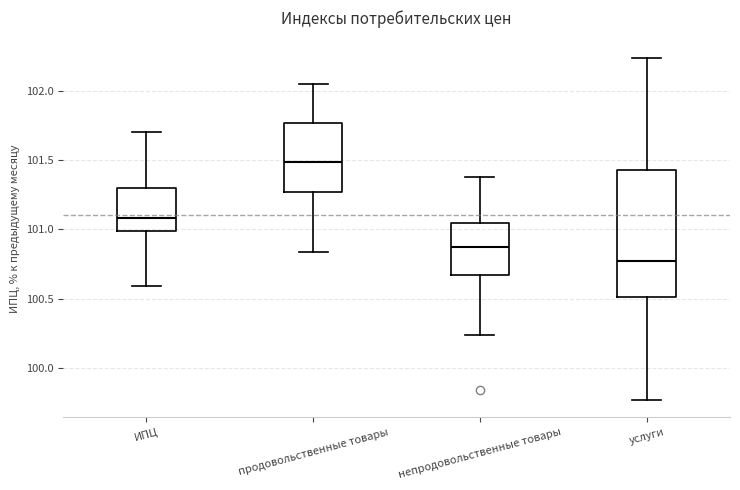

Which box's median line is the highest?

продовольственные товары